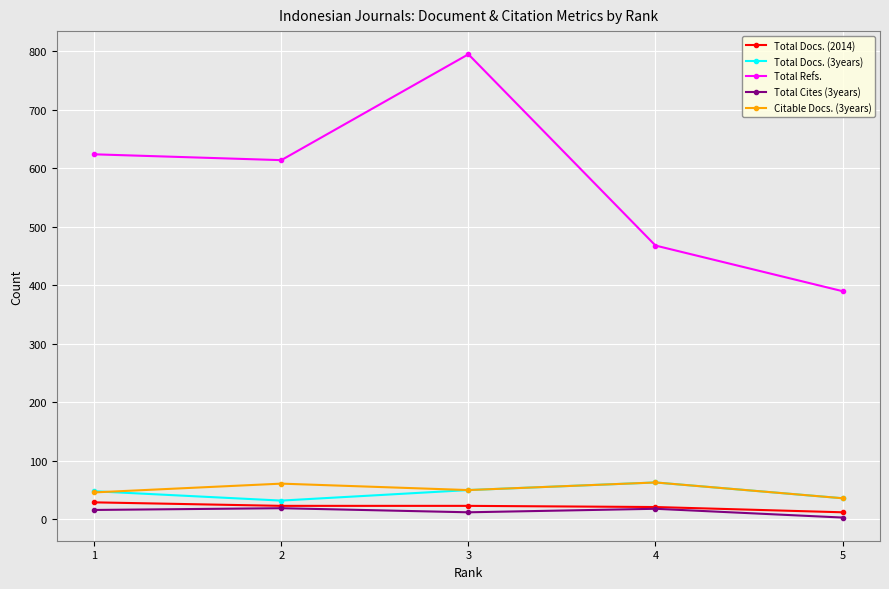

What is the maximum value shown in the chart?

795